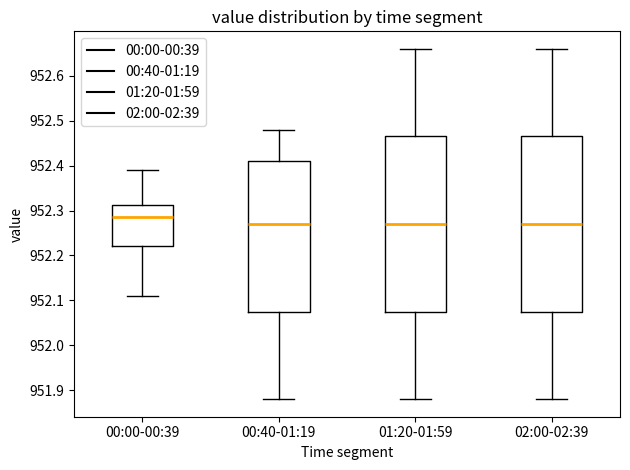

Reading left to right, transcribe this box plot: for each box, give where its median line is, the range the box spans, and where its two whiskers end, as read against the y-axis. The values are not printed on the chart, so give them approximately, as read against the axis.

00:00-00:39: median 952.29, box 952.22 to 952.31, whiskers 952.11 to 952.39
00:40-01:19: median 952.27, box 952.08 to 952.41, whiskers 951.88 to 952.48
01:20-01:59: median 952.27, box 952.08 to 952.47, whiskers 951.88 to 952.66
02:00-02:39: median 952.27, box 952.08 to 952.47, whiskers 951.88 to 952.66